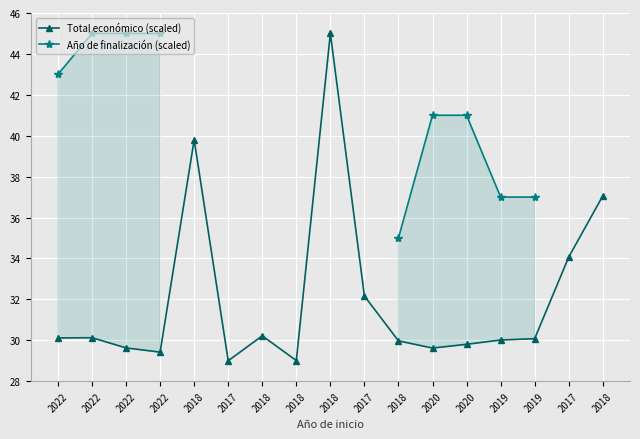

What is the label of the 13th point from the left?

2020